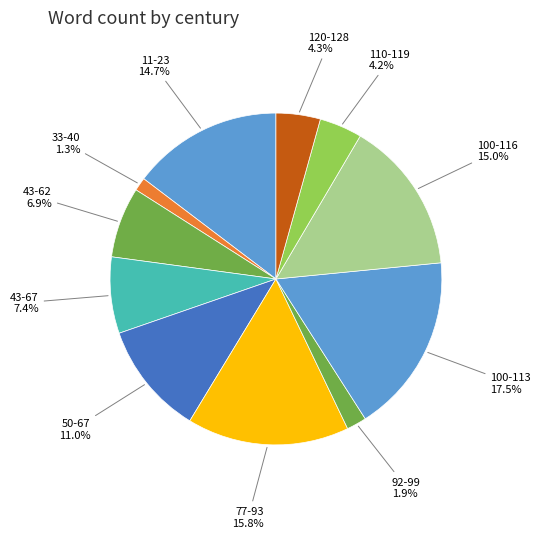

Which category has the smallest portion of the pie?

33-40